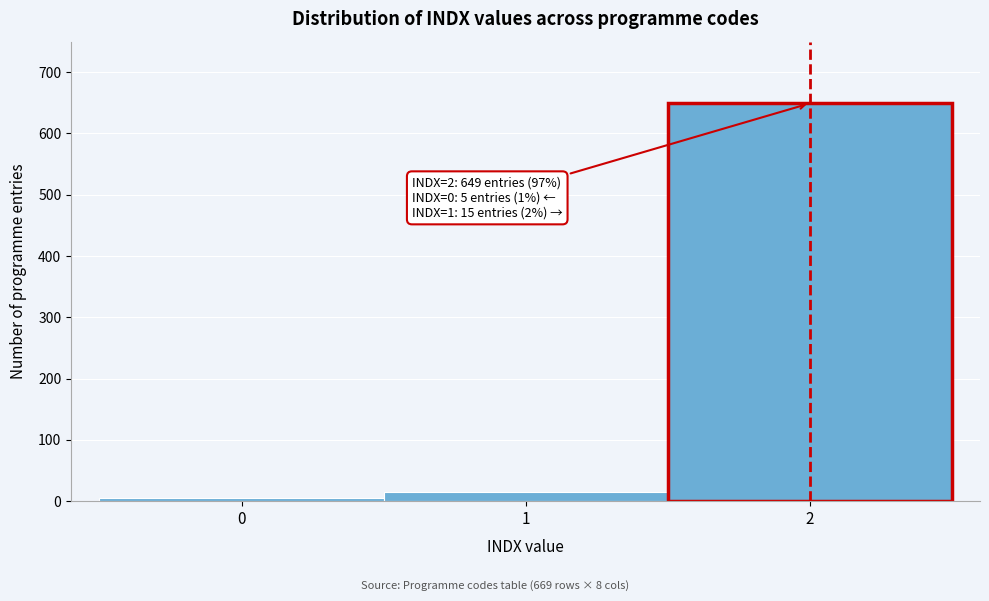

Which range on the x-axis has the tallest bar?

1.5 to 2.5